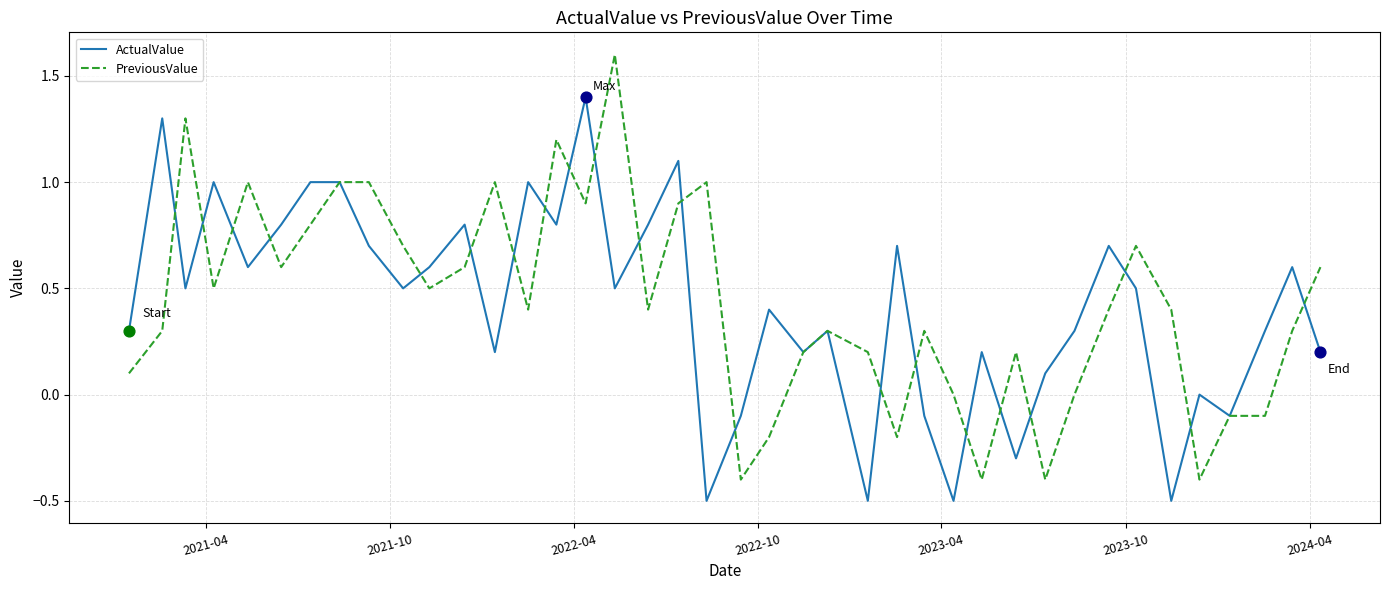

Which series has the largest range (max minus min)?

PreviousValue